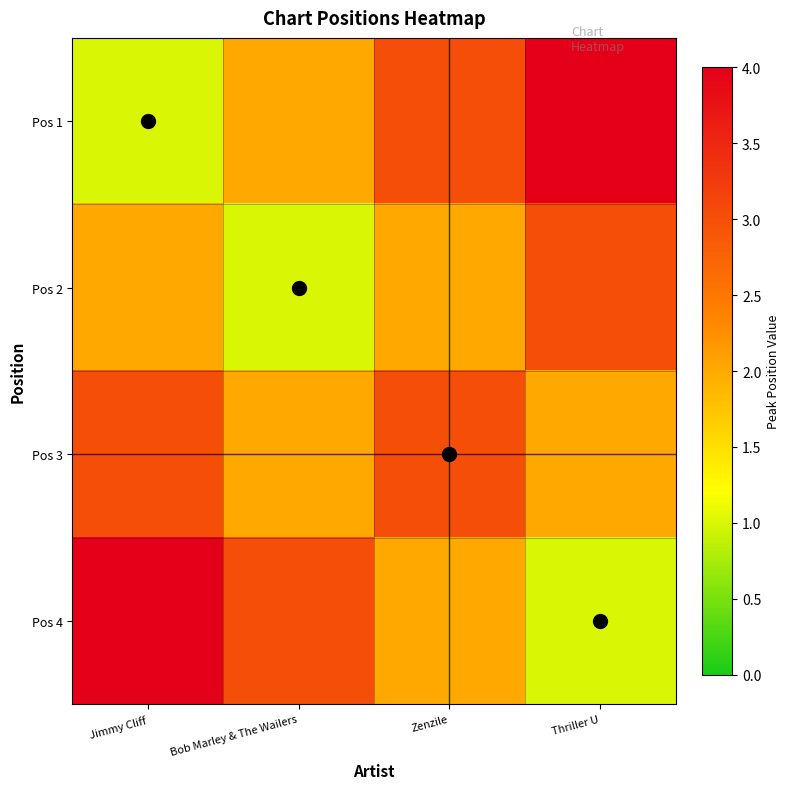

What is the sum of all Pos 2 values?

8